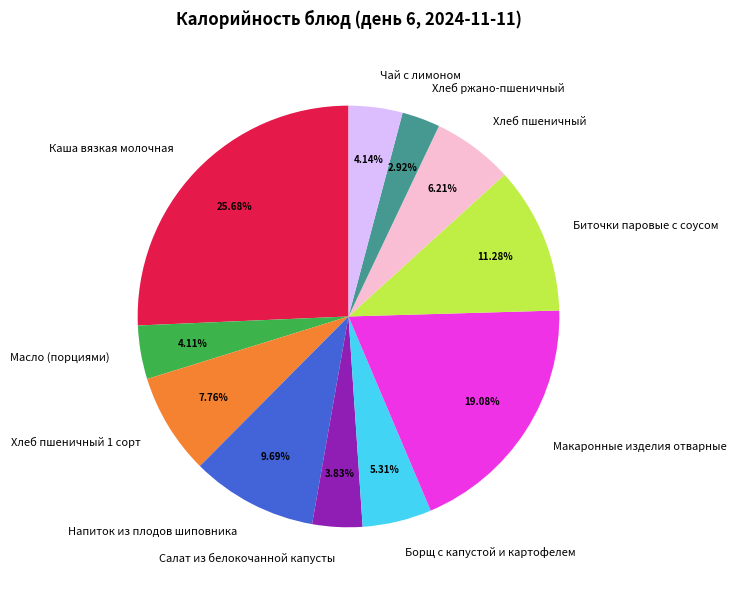

To the nearest percent, what is the average slice percentage?

9%